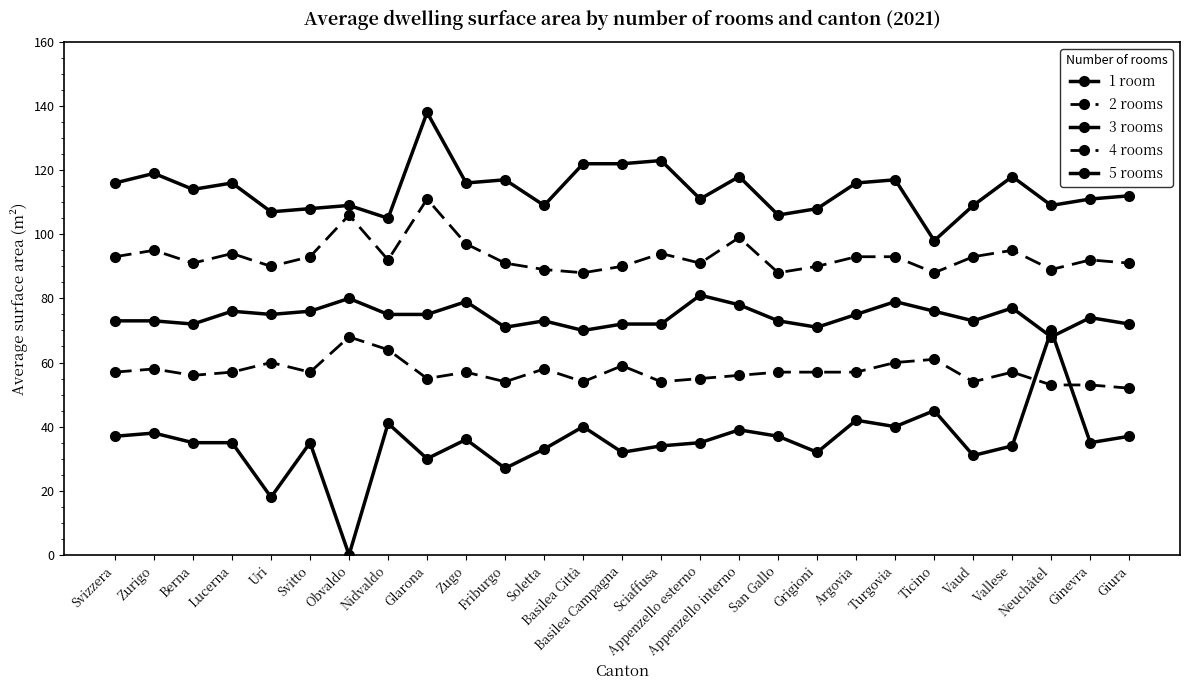

What is the maximum value shown in the chart?

138